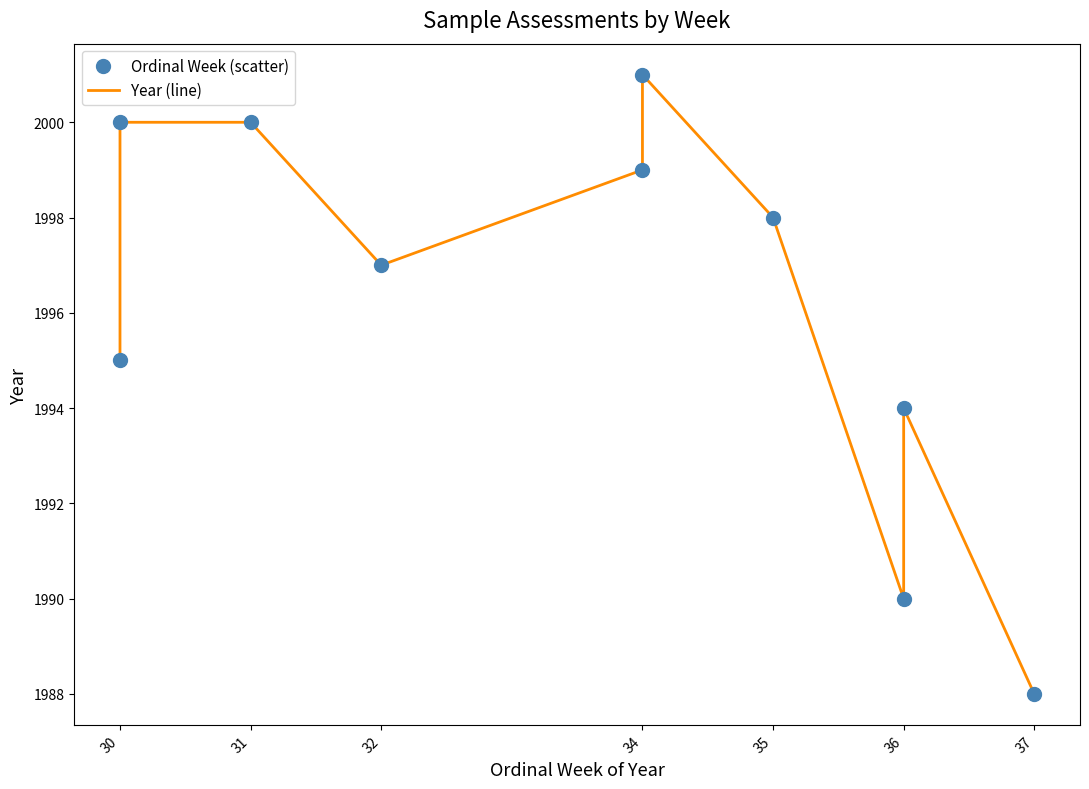

What are all the series names shown in the legend?

Year (line), Ordinal Week (scatter)